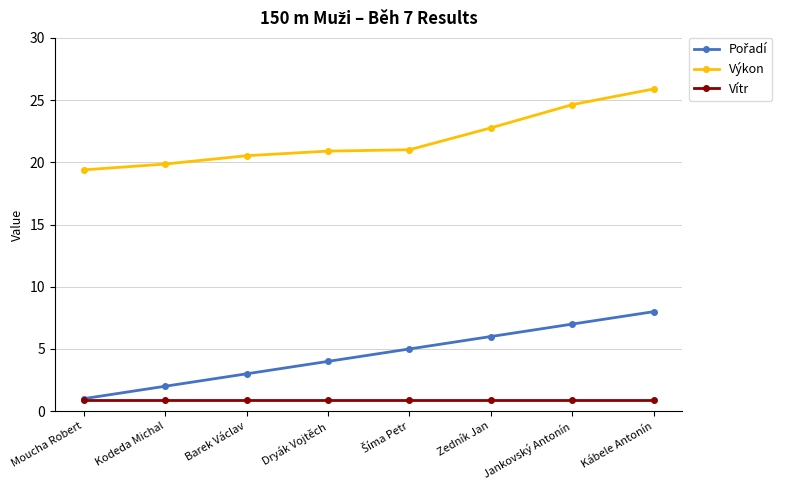

True or false: Vítr has a value of 0.9 at Moucha Robert.

True